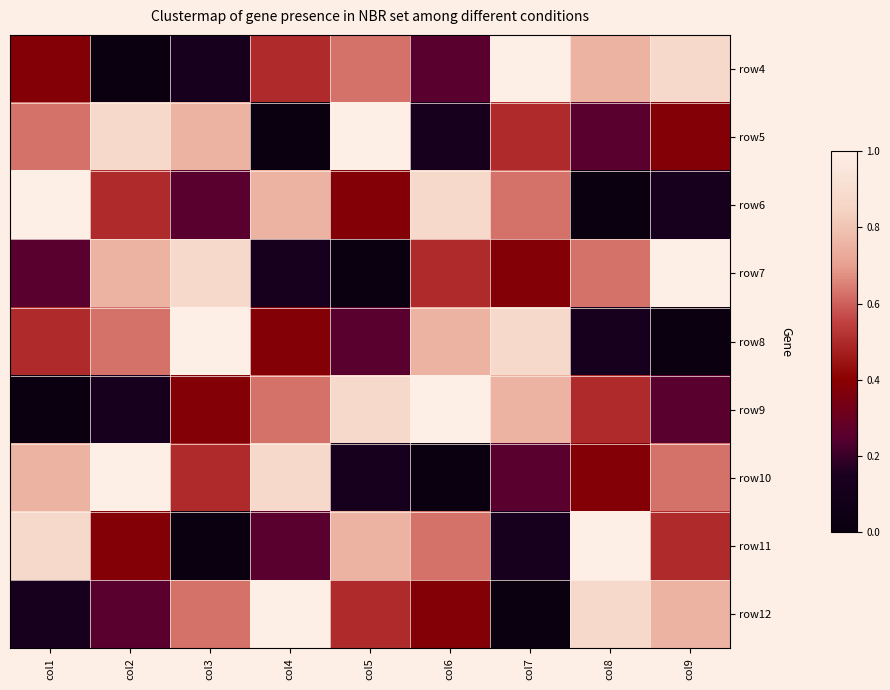

At col2, list the series in order from largest to smallest.

row10, row5, row7, row8, row6, row11, row12, row9, row4